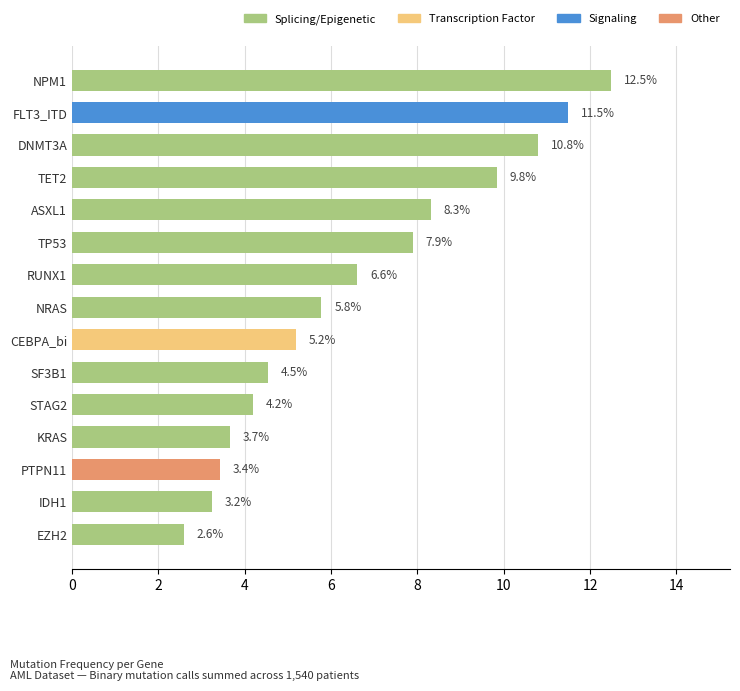

Are the bars horizontal?

Yes